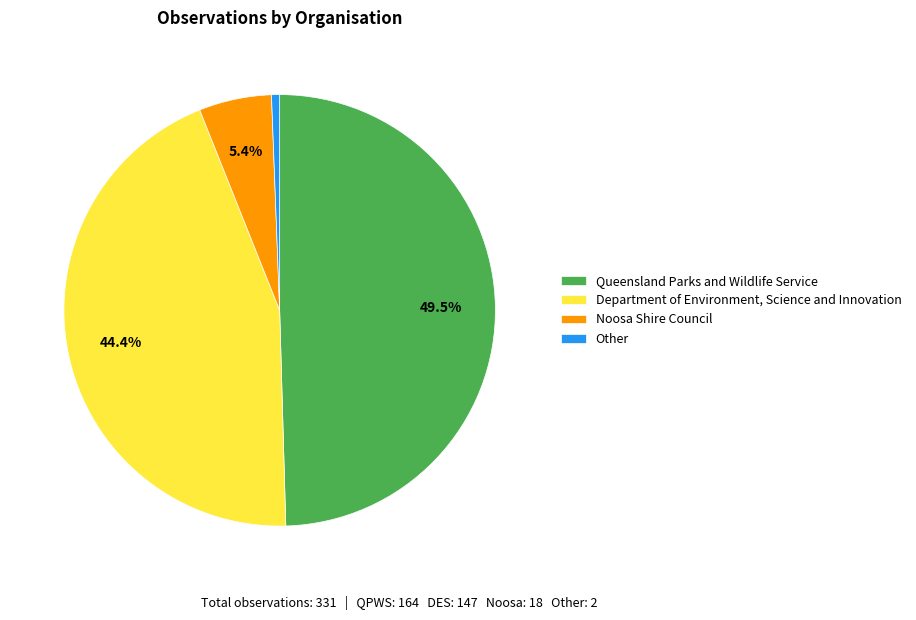

What is the total percentage of Department of Environment, Science and Innovation and Queensland Parks and Wildlife Service?

94.0%